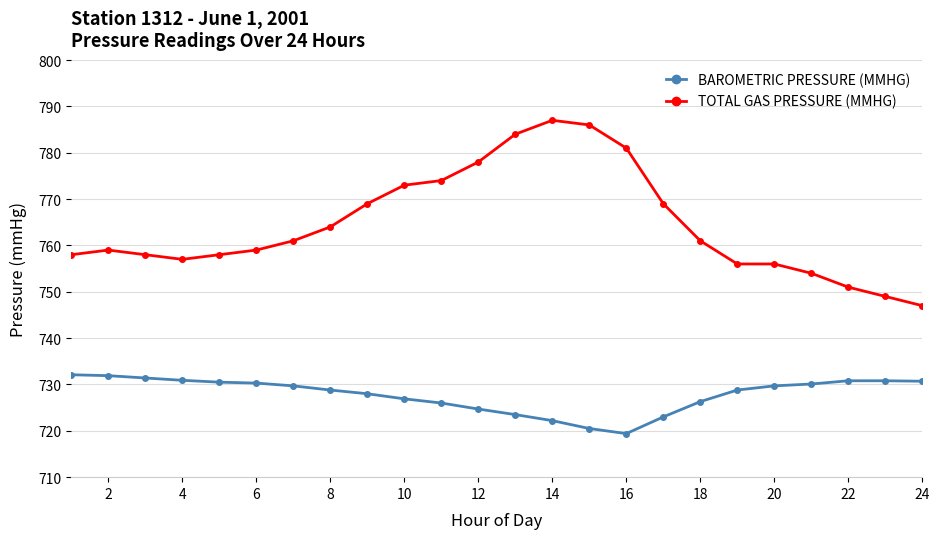

What is the average value of the TOTAL GAS PRESSURE (MMHG) series?

764.5